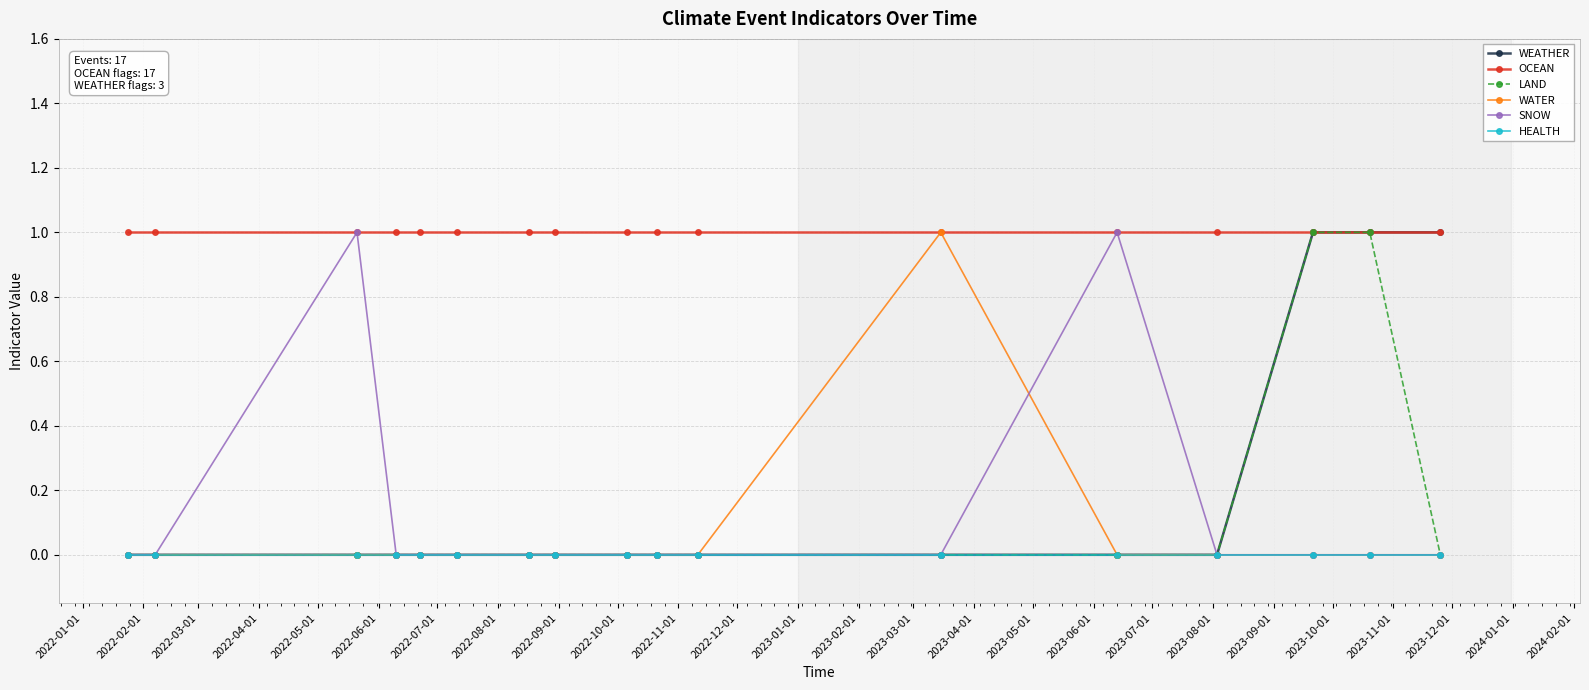

What is the value of the OCEAN point at the 15th from the left?

1